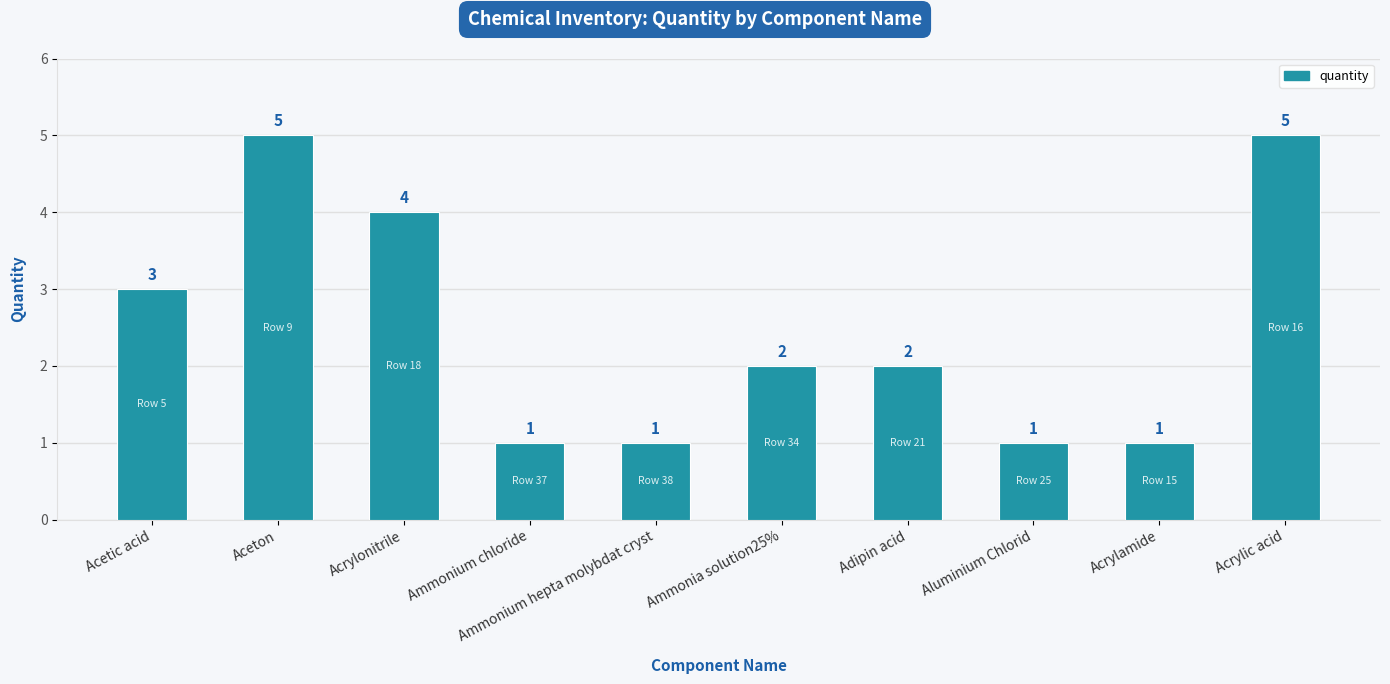

At which label is the value closest to 3?

Acetic acid